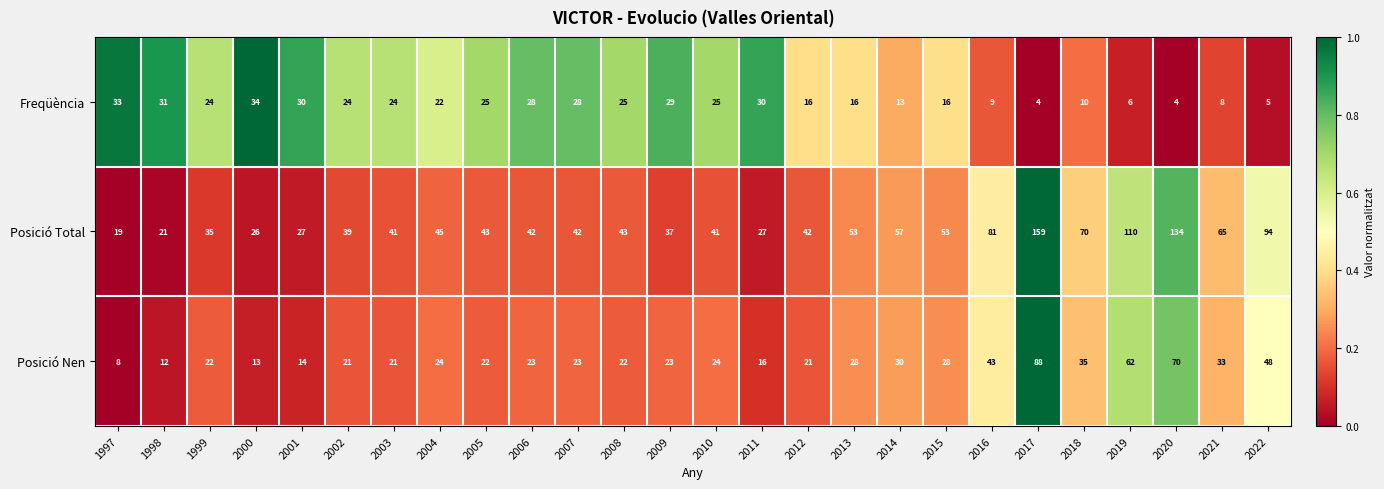

Which series has the widest spread of values?

Posició Total